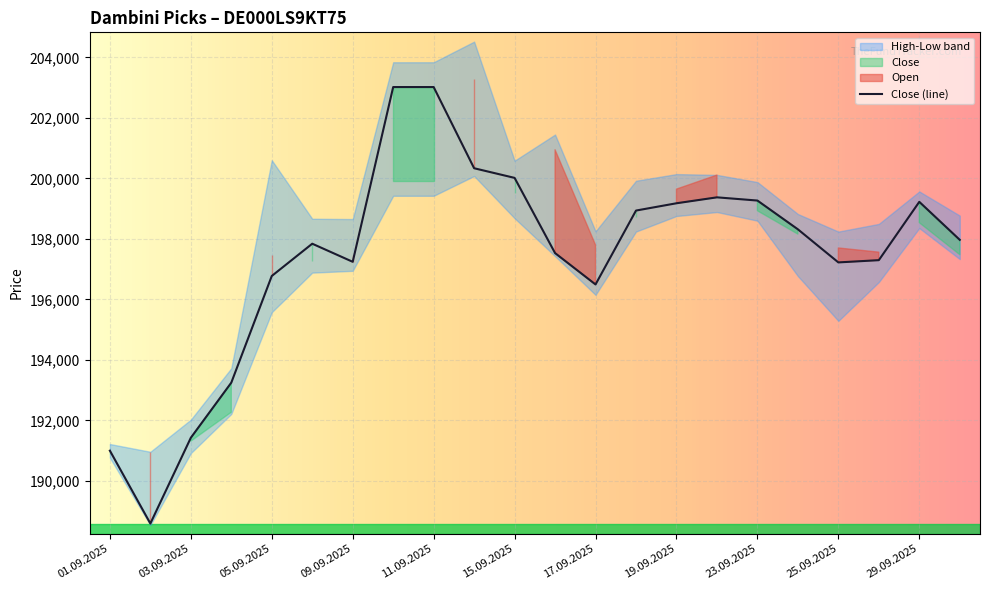

What is the difference between the maximum and minimum values?

14429